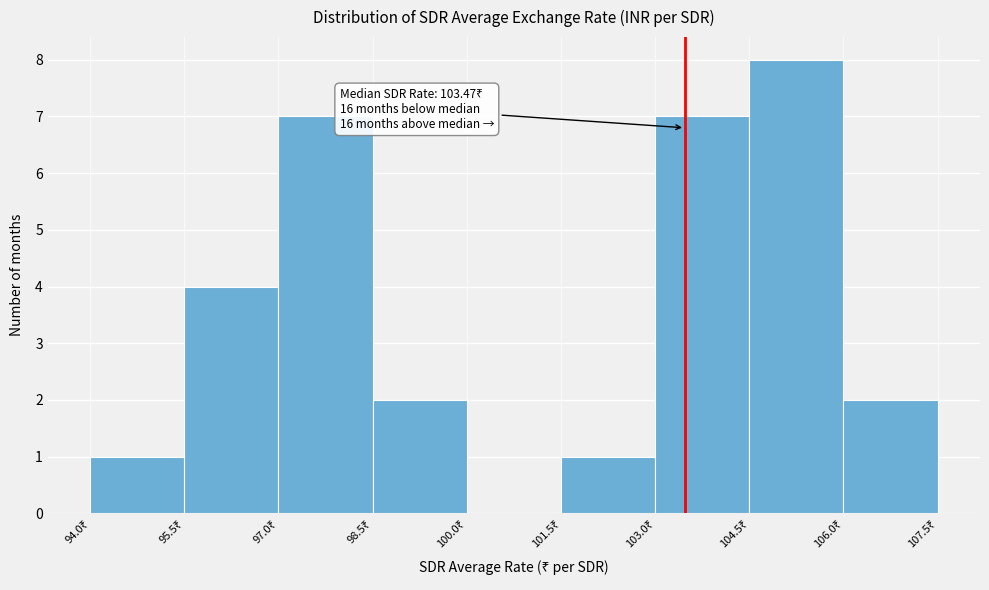

Over which range of the x-axis is the bar tallest?

104.5 to 106.0